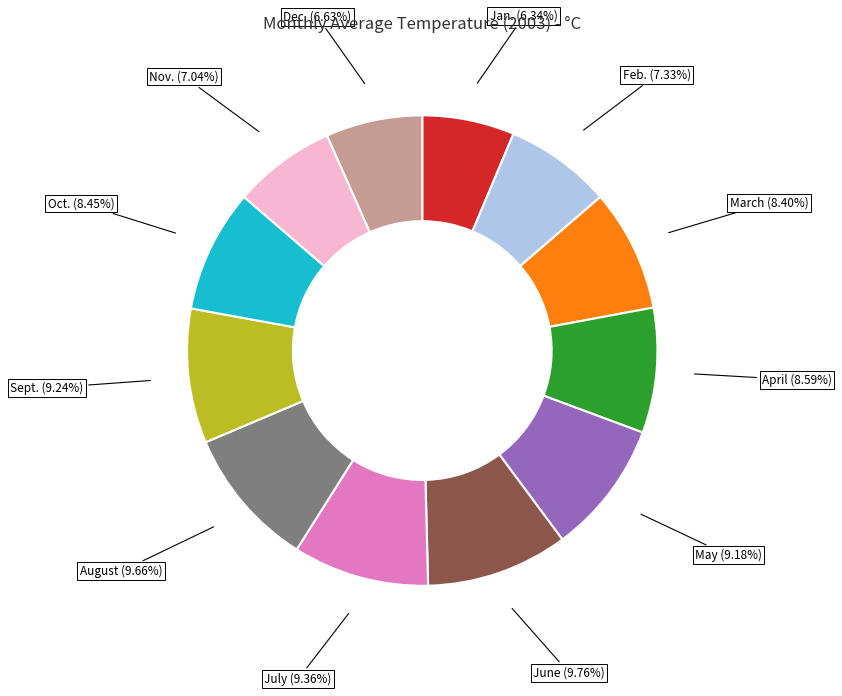

What is the total percentage of Oct. and Dec.?

15.1%